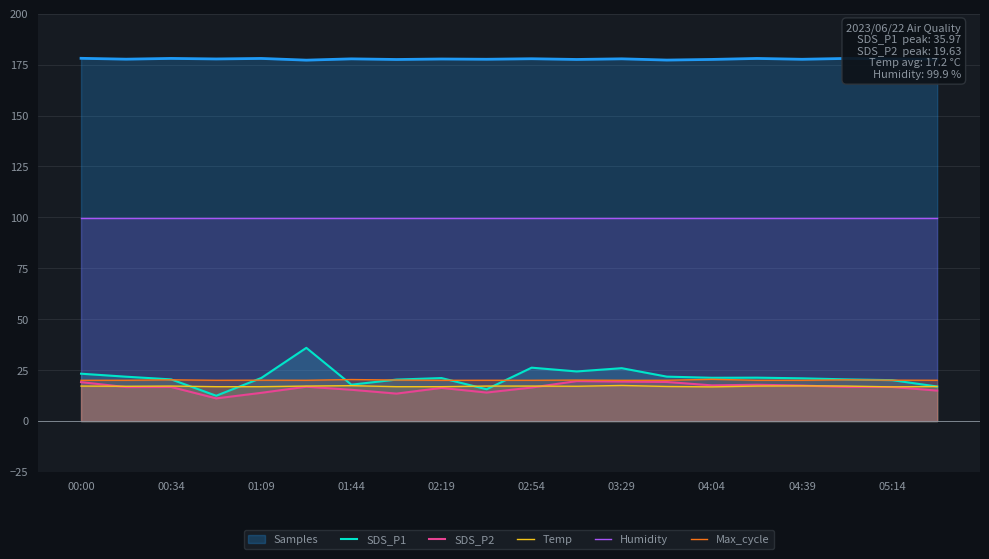

True or false: Humidity and SDS_P1 intersect in this chart.

False